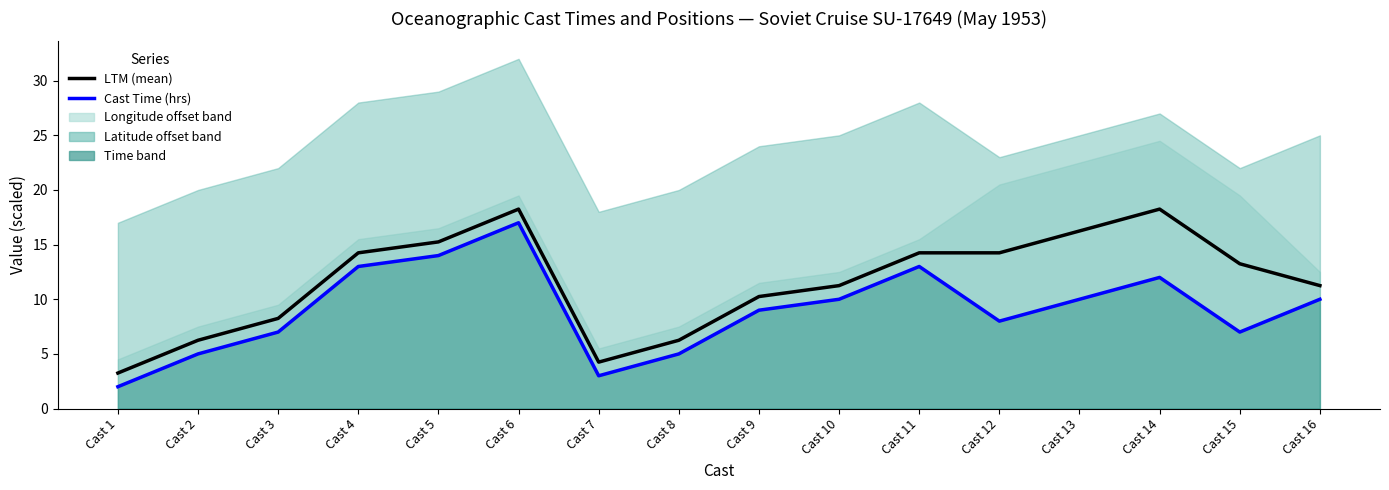

Rank the categories by Cast Time (hrs) value from lowest to highest.

Cast 1, Cast 7, Cast 2, Cast 8, Cast 3, Cast 15, Cast 12, Cast 9, Cast 10, Cast 13, Cast 16, Cast 14, Cast 4, Cast 11, Cast 5, Cast 6